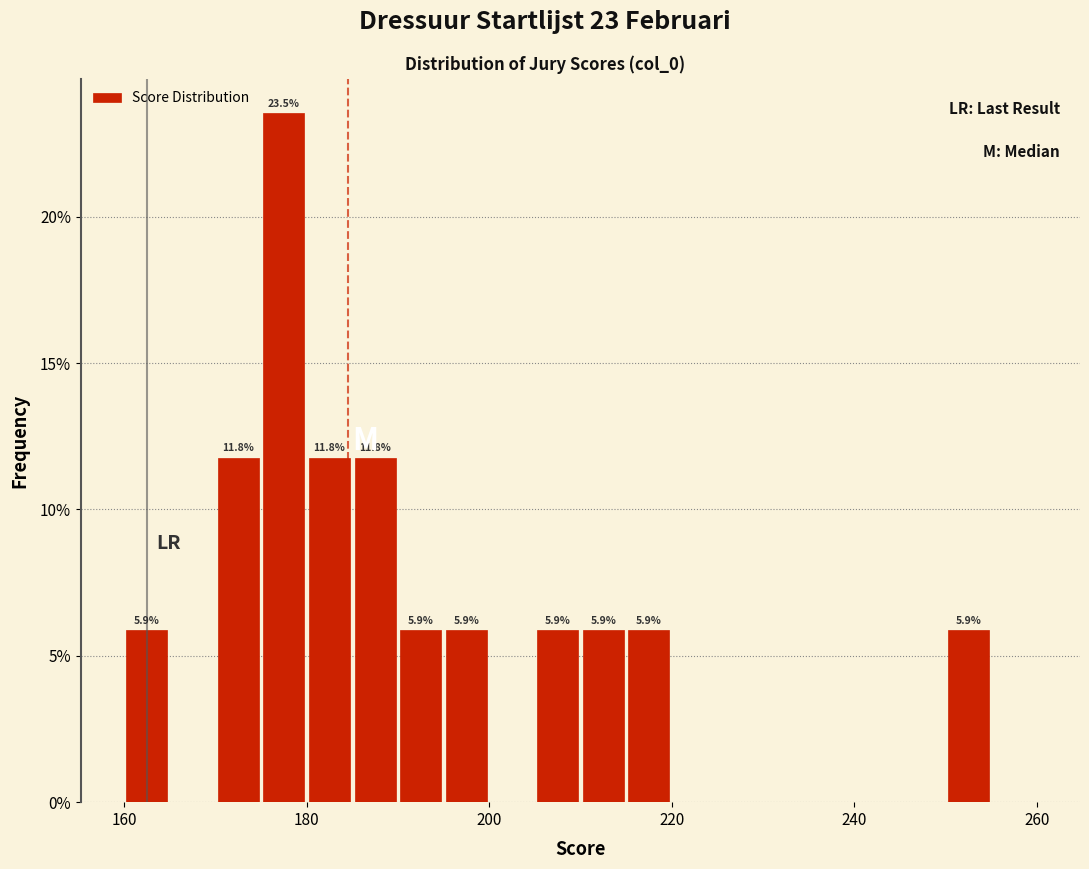

Around what value on the x-axis is the tallest bar? Give the approximate position of its centre, as read against the axis.

178